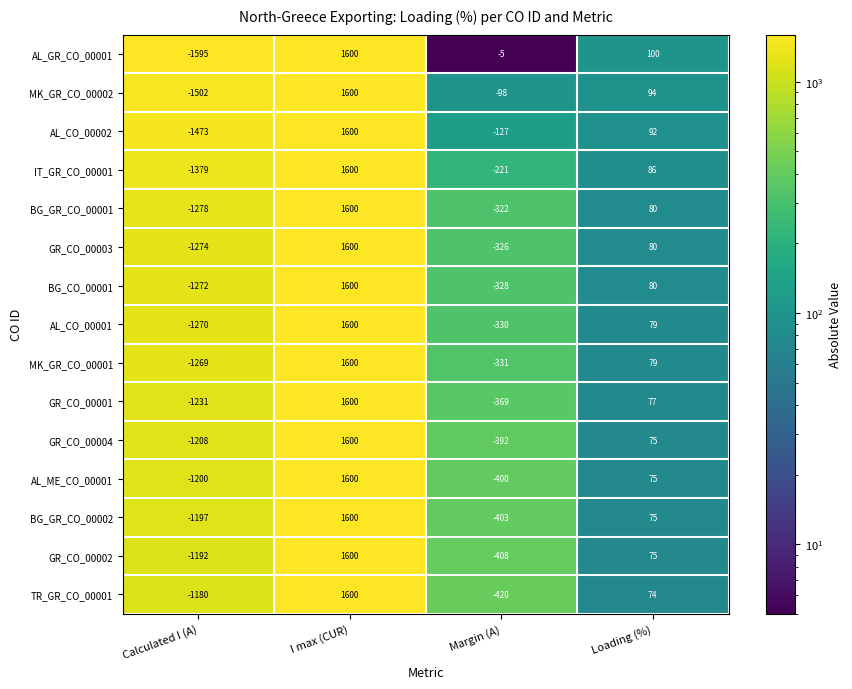

Is the value of GR_CO_00004 at Margin (A) greater than the value of BG_GR_CO_00002 at Loading (%)?

No